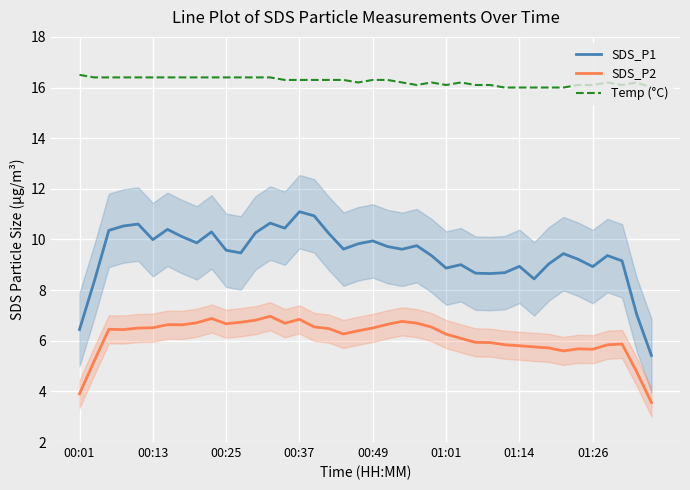

True or false: Temp (°C) and SDS_P1 intersect in this chart.

False